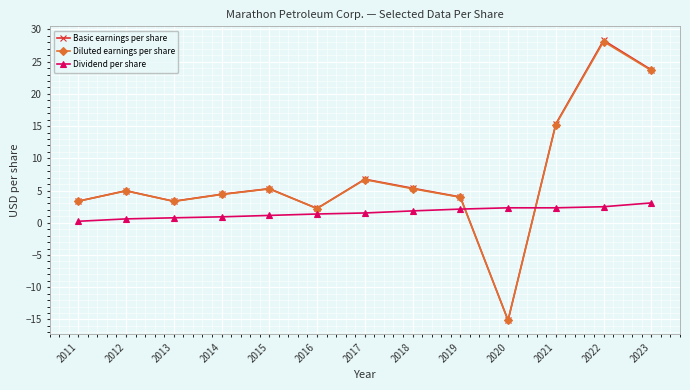

How many categories are shown in the chart?

13